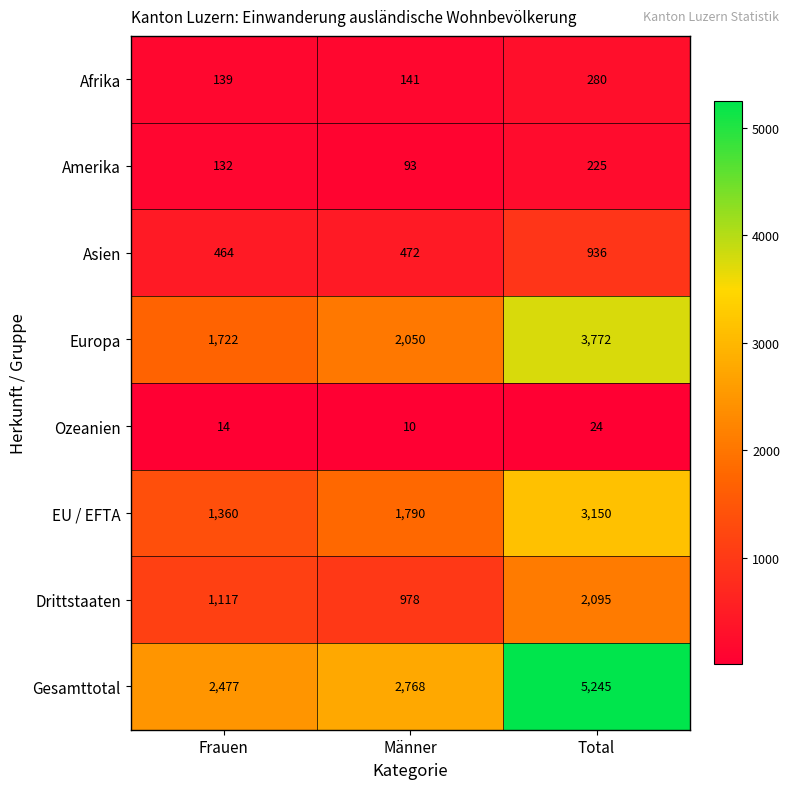

How many data points does each series have?

3